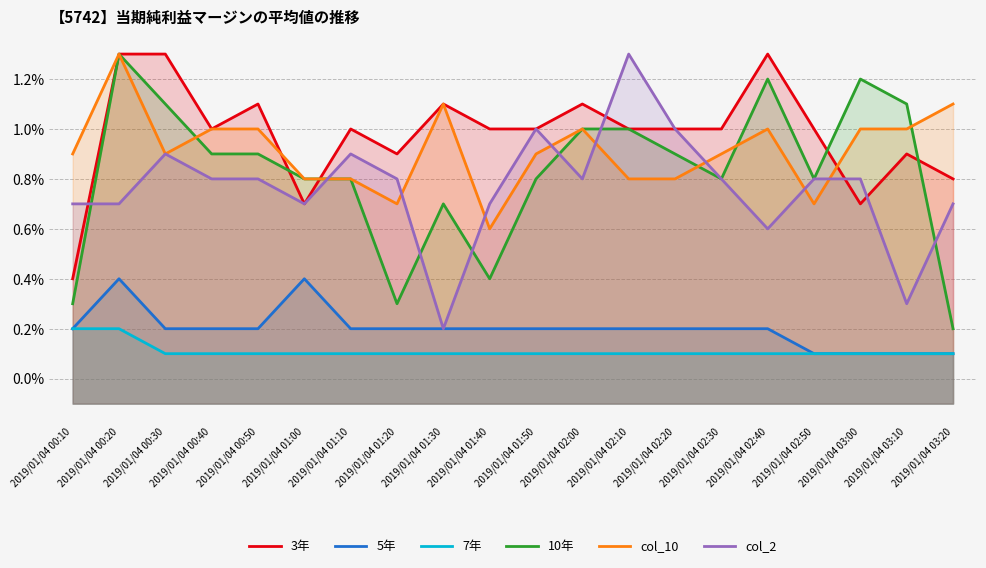

Between 2019/01/04 00:40 and 2019/01/04 01:10, which series saw the biggest shift?

col_10